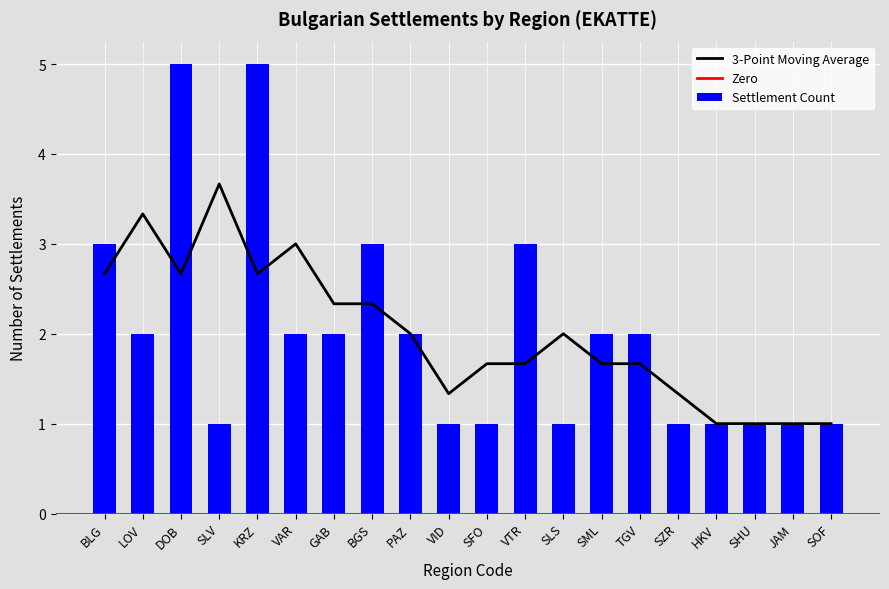

At which category does the chart reach its peak across all series?

DOB